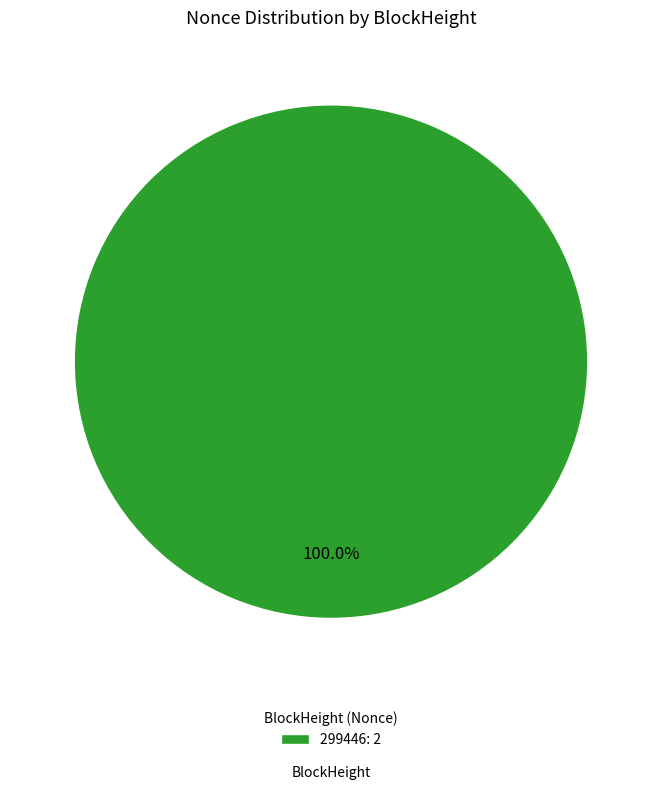

Rank the categories by value from lowest to highest.

299446: 2